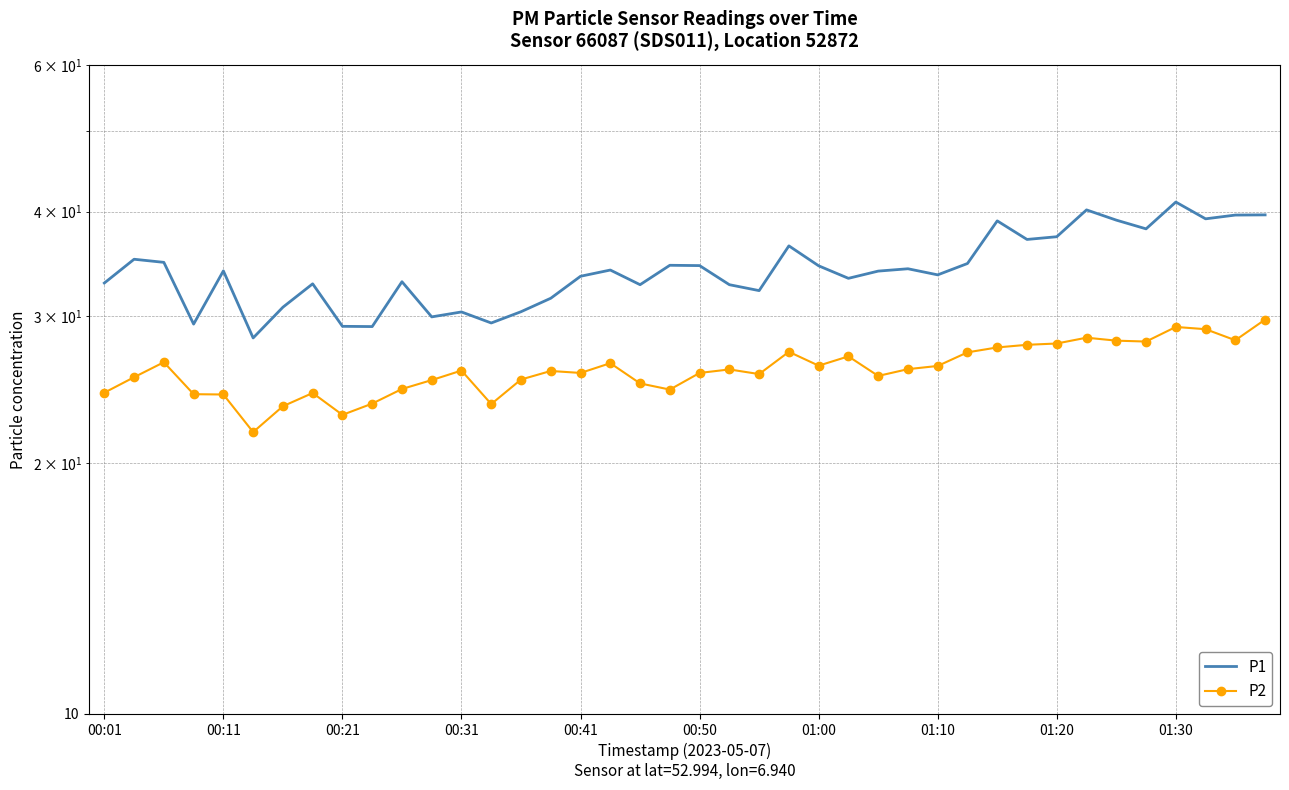

List the series in order of their peak value, lowest first.

P2, P1